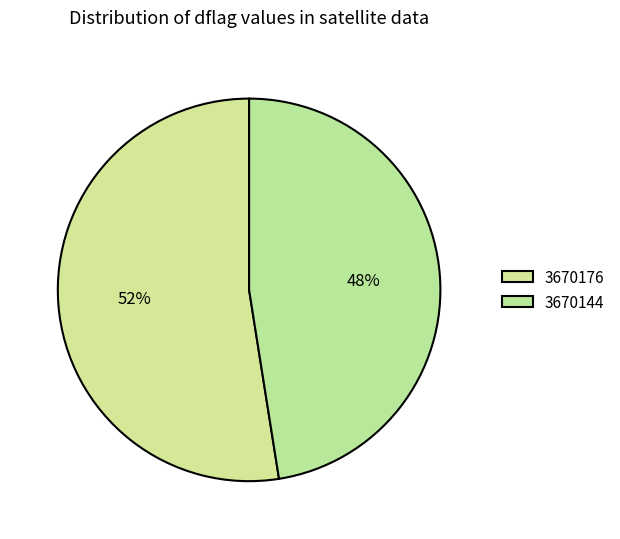

Combined, what portion of the pie is 3670144 and 3670176?

100.0%